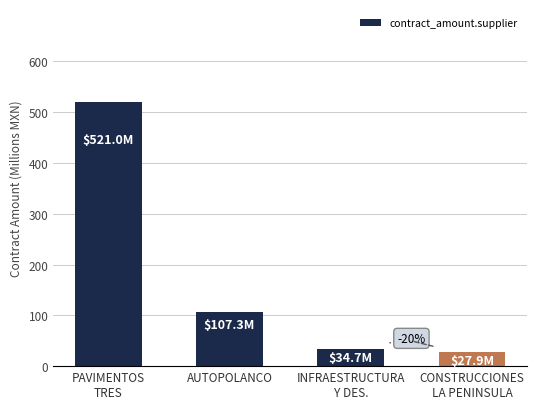

What is the difference between the second highest and second lowest values?

72.6